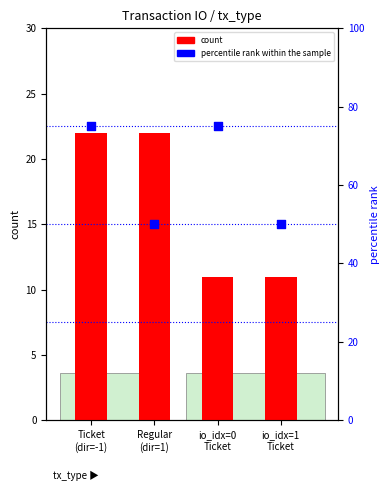

At which category is the sum across all series the highest?

Ticket
(dir=-1)